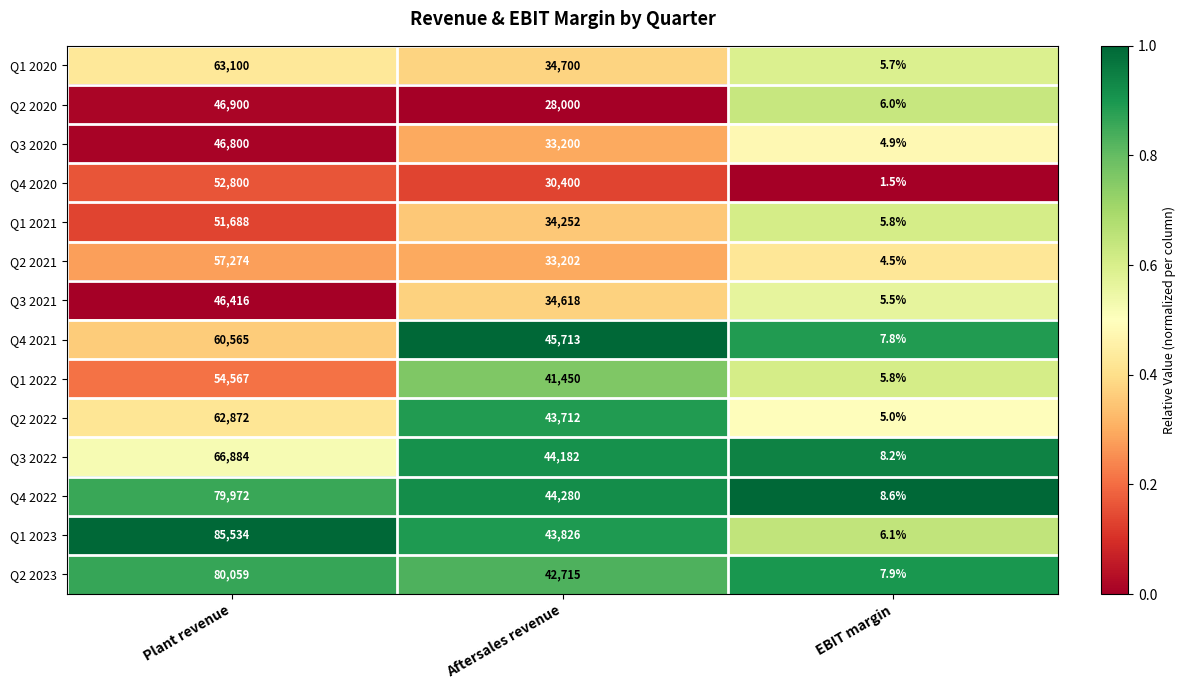

At Plant revenue, list the series in order from smallest to largest.

Q3 2021, Q3 2020, Q2 2020, Q1 2021, Q4 2020, Q1 2022, Q2 2021, Q4 2021, Q2 2022, Q1 2020, Q3 2022, Q4 2022, Q2 2023, Q1 2023